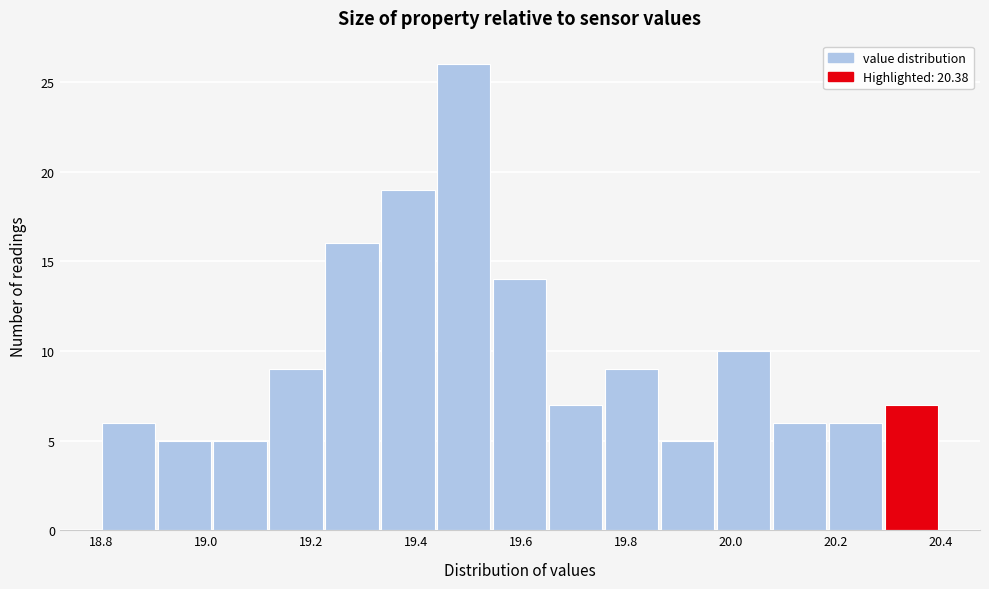

Over which range of the x-axis is the bar tallest?

19.44 to 19.54